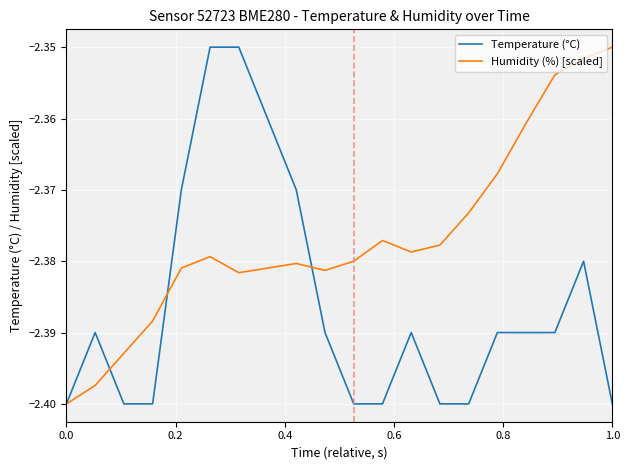

Which series has the largest total across all categories?

Humidity (%) [scaled]